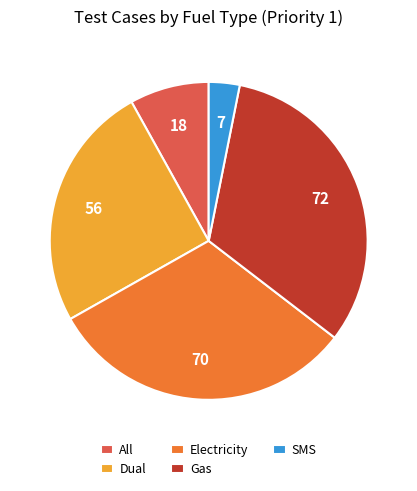

Combined, do SMS and Electricity account for over 50%?

No